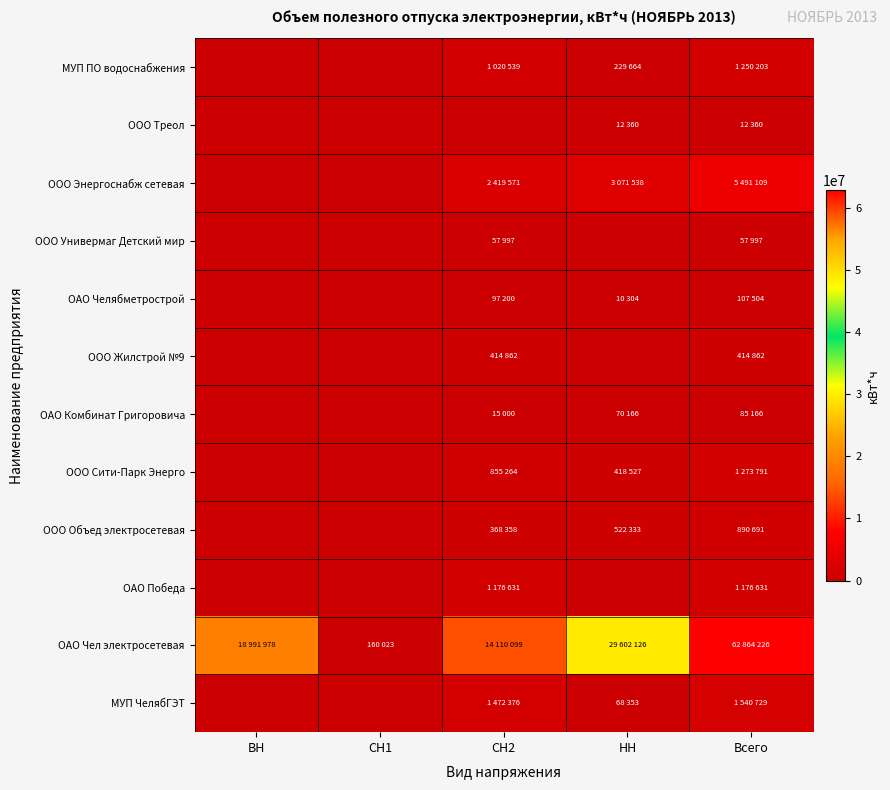

Reading left to right, transcribe all the data shown in this chart.

МУП ПО водоснабжения: ВН=0	СН1=0	СН2=1020539	НН=229664	Всего=1250203
ООО Треол: ВН=0	СН1=0	СН2=0	НН=12360	Всего=12360
ООО Энергоснабж сетевая: ВН=0	СН1=0	СН2=2419571	НН=3071538	Всего=5491109
ООО Универмаг Детский мир: ВН=0	СН1=0	СН2=57997	НН=0	Всего=57997
ОАО Челябметрострой: ВН=0	СН1=0	СН2=97200	НН=10304	Всего=107504
ООО Жилстрой №9: ВН=0	СН1=0	СН2=414862	НН=0	Всего=414862
ОАО Комбинат Григоровича: ВН=0	СН1=0	СН2=15000	НН=70166	Всего=85166
ООО Сити-Парк Энерго: ВН=0	СН1=0	СН2=855264	НН=418527	Всего=1273791
ООО Объед электросетевая: ВН=0	СН1=0	СН2=368358	НН=522333	Всего=890691
ОАО Победа: ВН=0	СН1=0	СН2=1176631	НН=0	Всего=1176631
ОАО Чел электросетевая: ВН=18991978	СН1=160023	СН2=14110099	НН=29602126	Всего=62864226
МУП ЧелябГЭТ: ВН=0	СН1=0	СН2=1472376	НН=68353	Всего=1540729